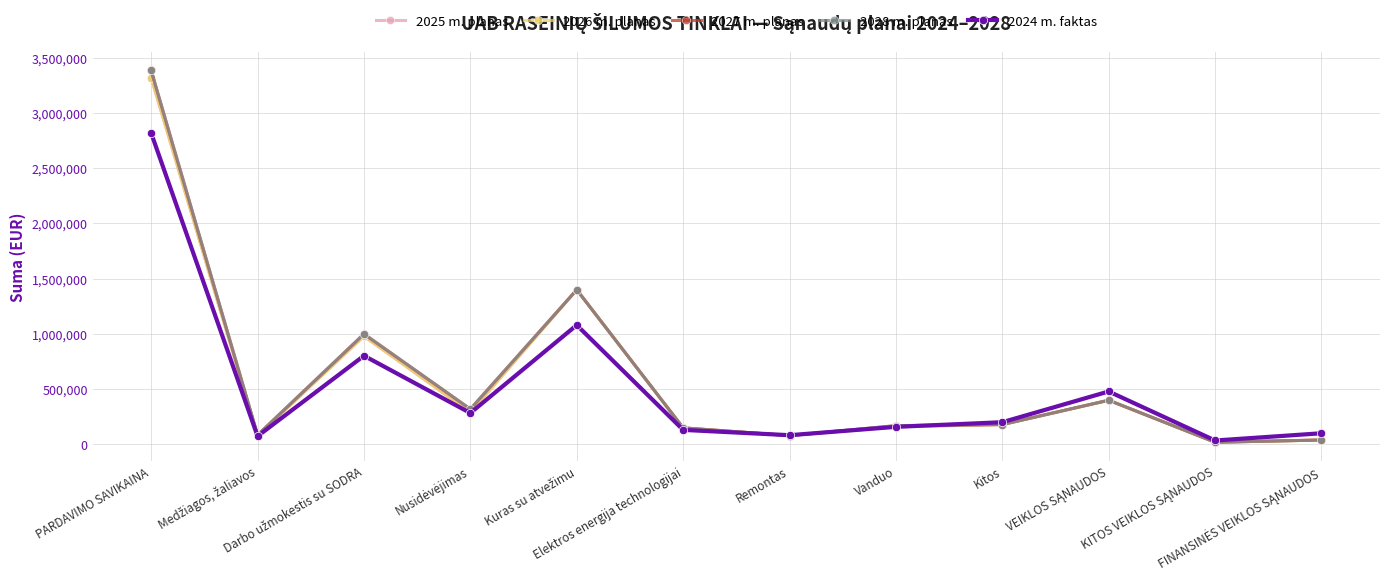

Is this an area chart (filled region under the line)?

No